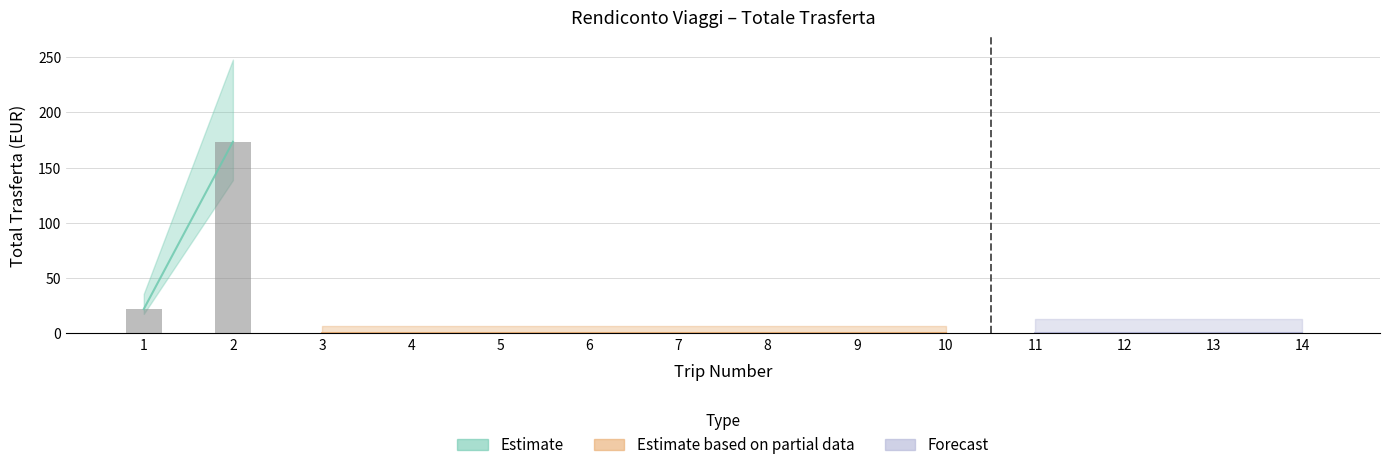

The value at 11 is -99.8. True or false?

False